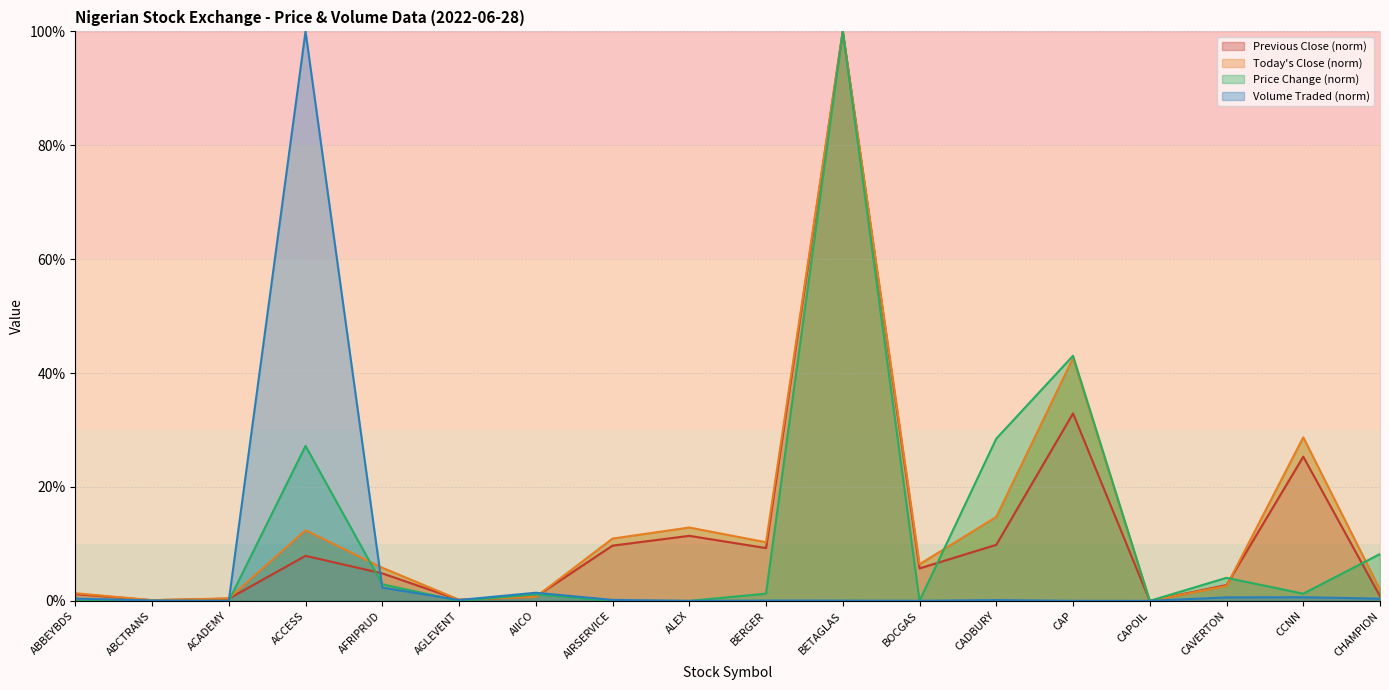

In Previous Close, how many points are lower than both neighbors (excluding endpoints)?

5